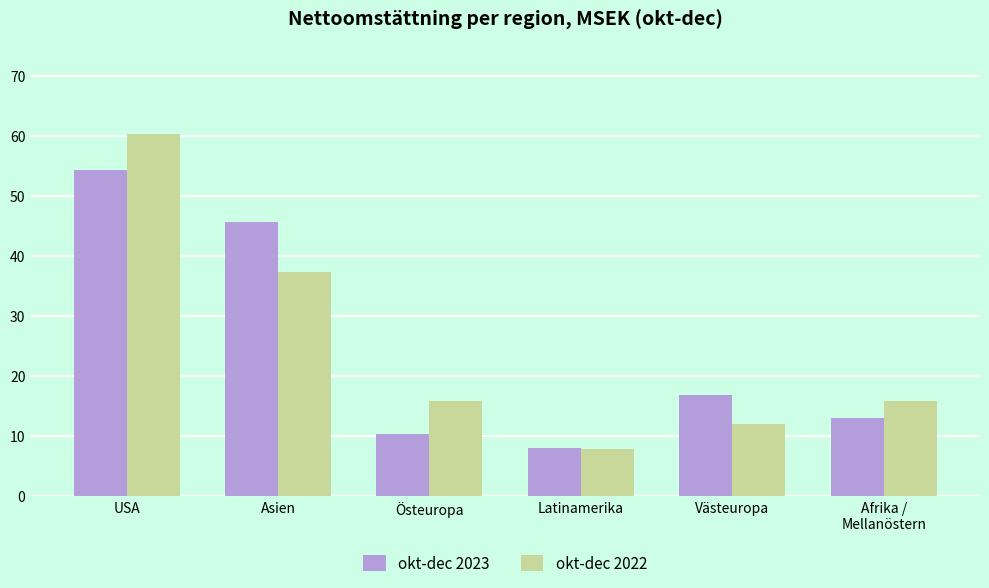

Reading left to right, list all the values displayed in this chart.

okt-dec 2023: USA=54.3	Asien=45.7	Östeuropa=10.4	Latinamerika=7.9	Västeuropa=16.8	Afrika /
Mellanöstern=13.0
okt-dec 2022: USA=60.4	Asien=37.3	Östeuropa=15.8	Latinamerika=7.8	Västeuropa=12.1	Afrika /
Mellanöstern=15.8